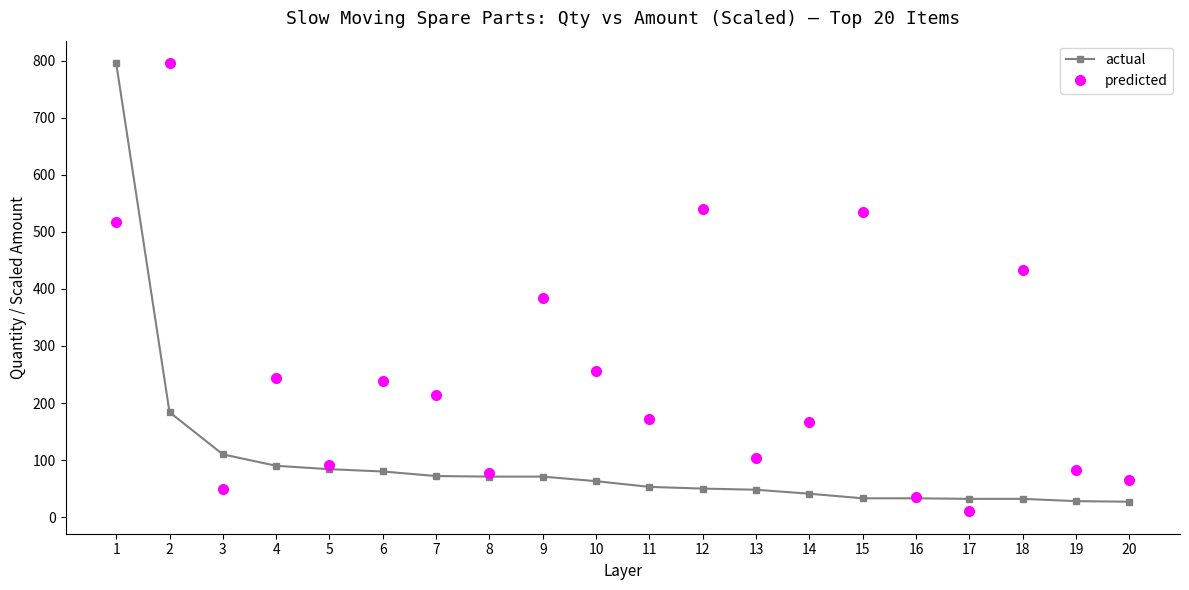

What is the value of the predicted point at the 14th from the left?

166.3